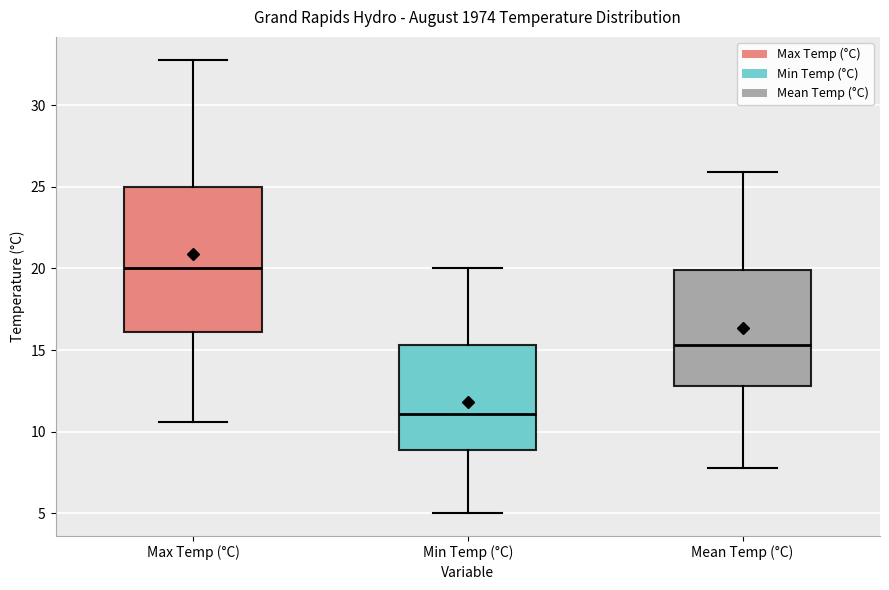

Reading left to right, transcribe this box plot: for each box, give where its median line is, the range the box spans, and where its two whiskers end, as read against the y-axis. The values are not printed on the chart, so give them approximately, as read against the axis.

Max Temp (°C): median 20.0, box 16.0 to 25.0, whiskers 10.5 to 33.0
Min Temp (°C): median 11.0, box 9.0 to 15.5, whiskers 5.0 to 20.0
Mean Temp (°C): median 15.5, box 13.0 to 20.0, whiskers 8.0 to 26.0